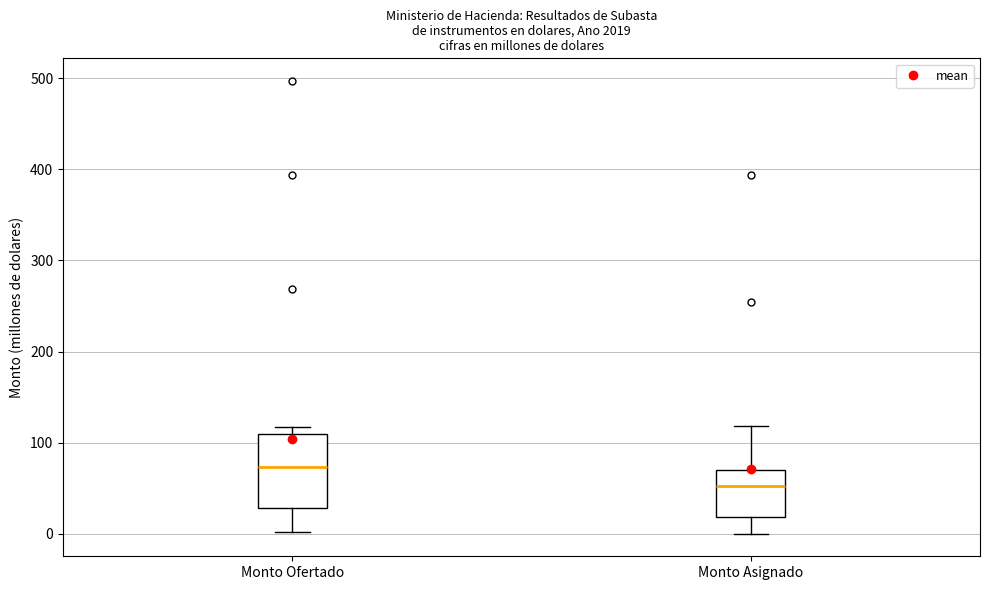

Comparing the boxes themselves (not the whiskers), which one is the tallest?

Monto Ofertado